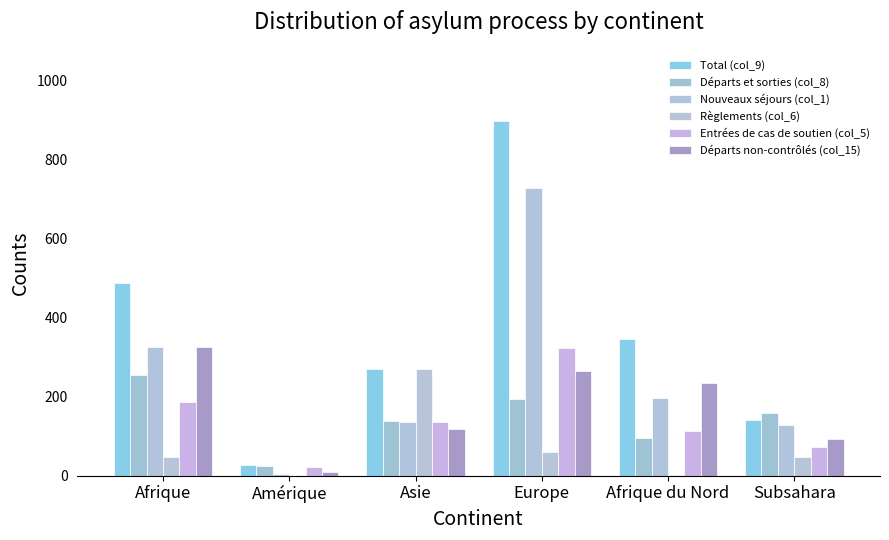

Where does the Total (col_9) series first go above 346?

Afrique